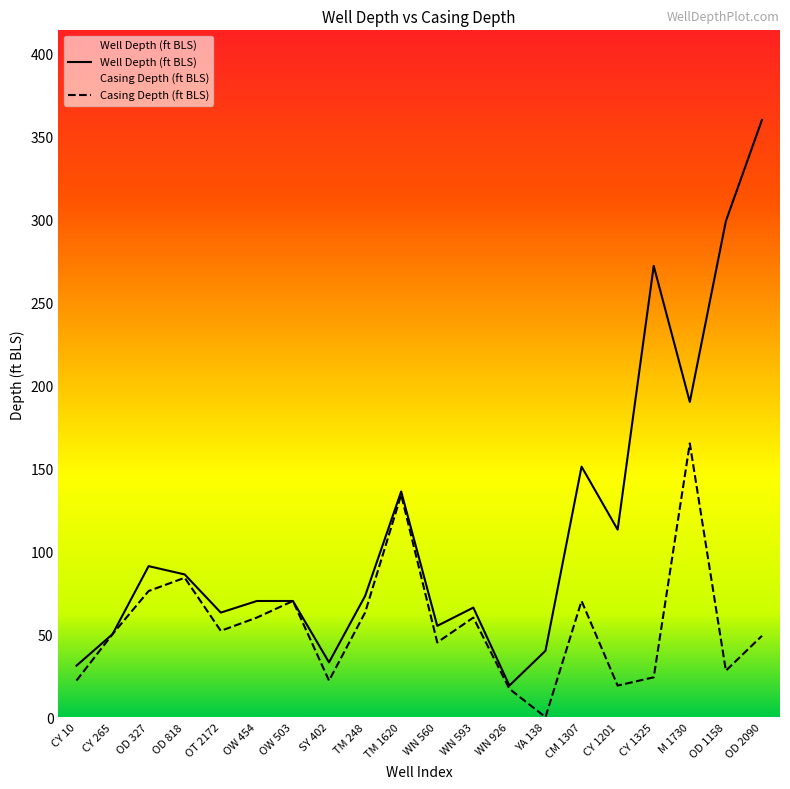

What are all the series names shown in the legend?

Well Depth (ft BLS), Casing Depth (ft BLS)